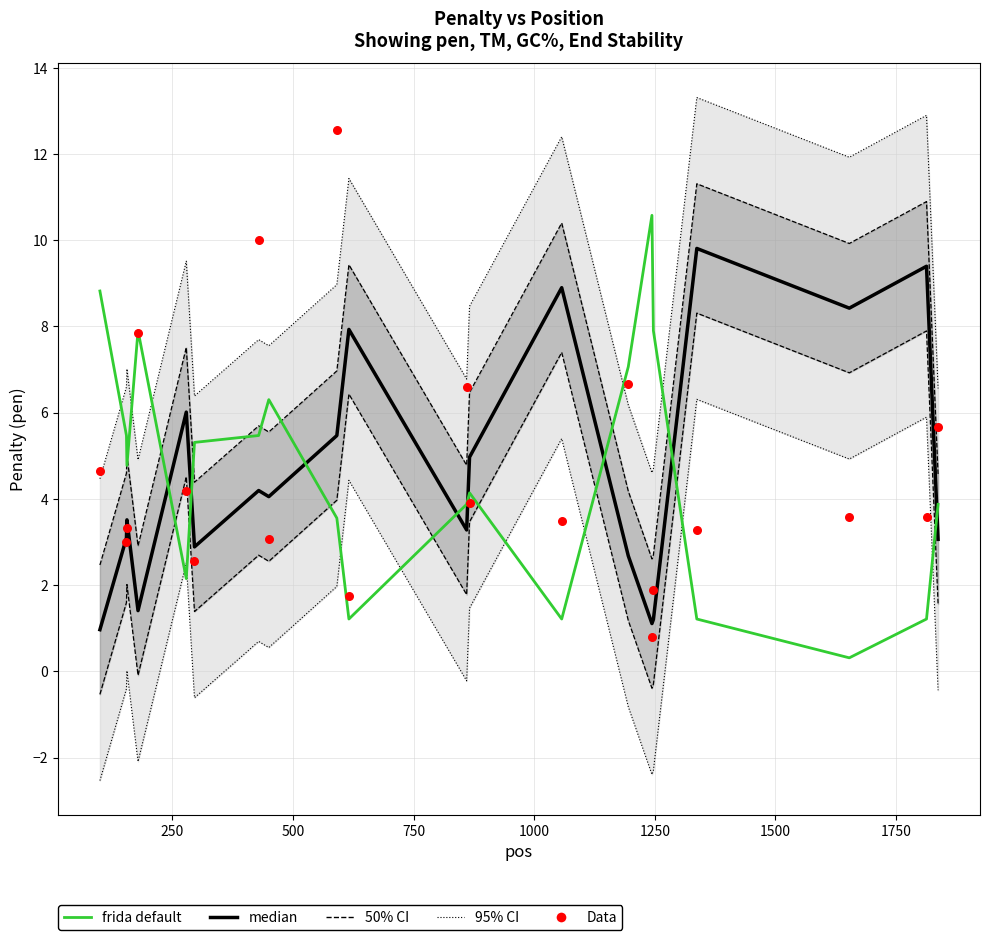

Which series has the largest total across all categories?

median